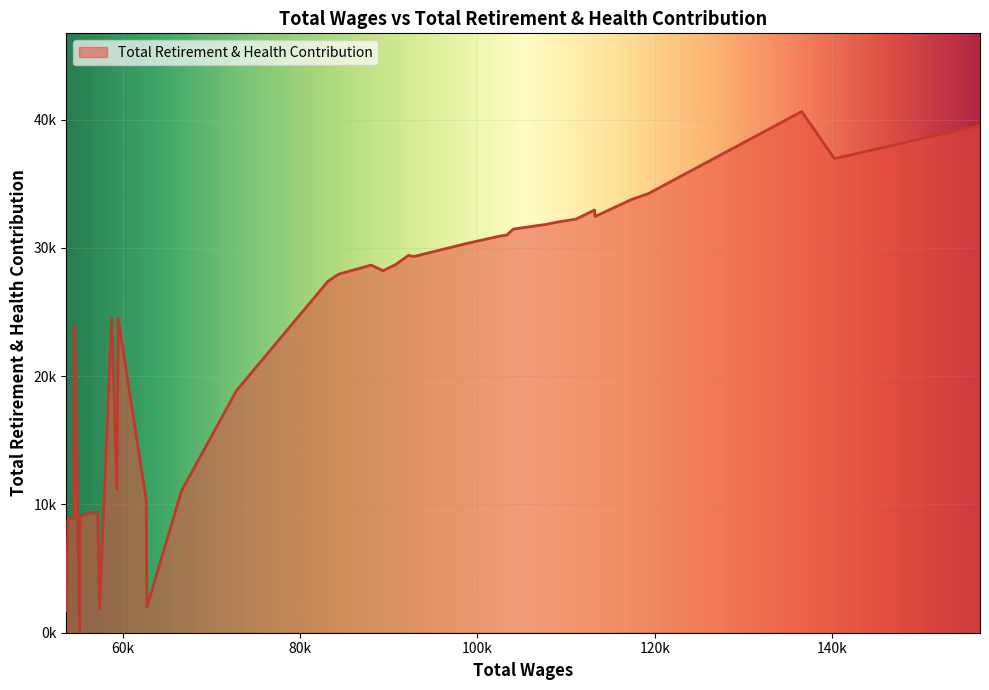

At which category does the data reach its first local peak?

2